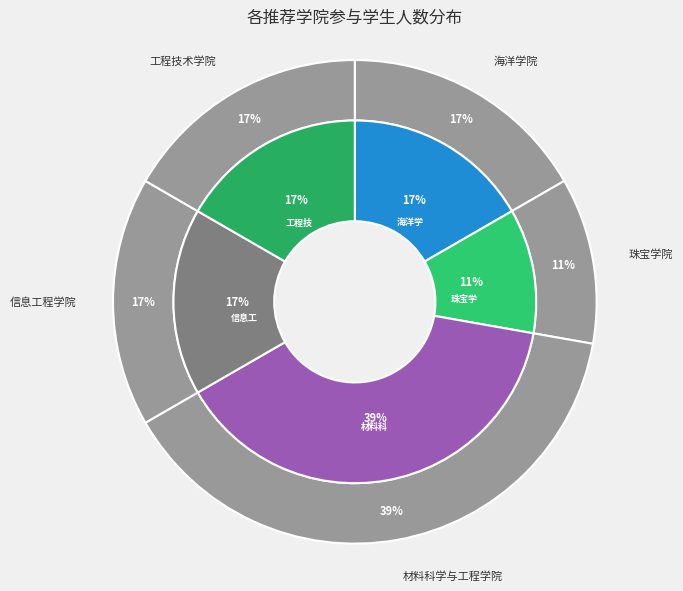

How much of the chart is everything except 材料科学与工程学院?

61.1%